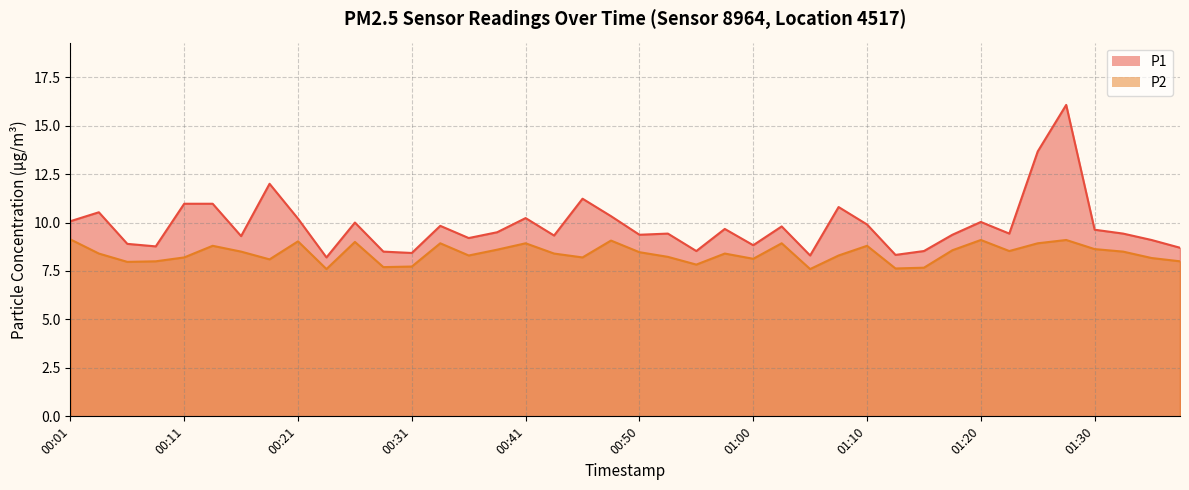

How many lines are shown in the chart?

2